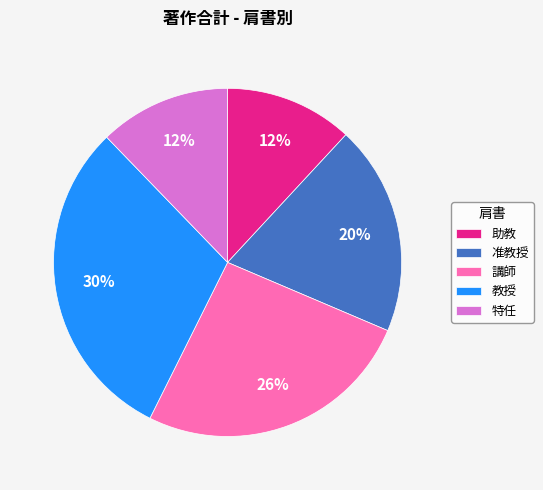

Which has a higher value, 准教授 or 講師?

講師